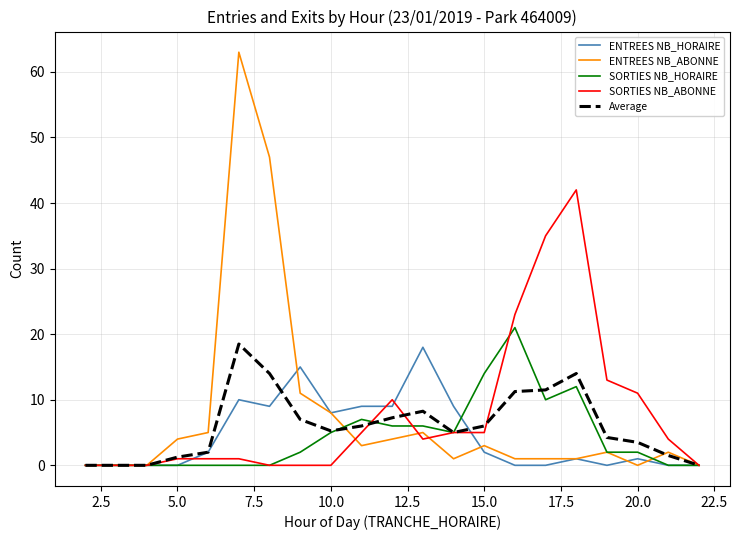

Which series has the widest spread of values?

ENTREES NB_ABONNE